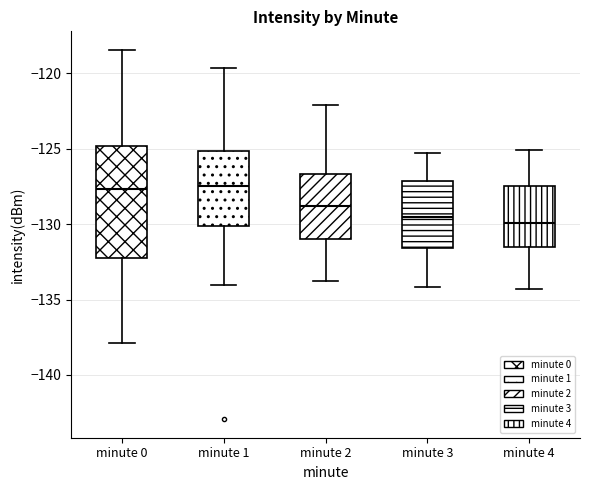

Reading left to right, read every box against the y-axis: the position of its median line, the range the box covers, and the ends of its whiskers. The values are not printed on the chart, so give them approximately, as read against the axis.

minute 0: median -127.5, box -132.0 to -125.0, whiskers -138.0 to -118.5
minute 1: median -127.5, box -130.0 to -125.0, whiskers -134.0 to -119.5
minute 2: median -129.0, box -131.0 to -126.5, whiskers -134.0 to -122.0
minute 3: median -129.5, box -131.5 to -127.0, whiskers -134.0 to -125.5
minute 4: median -130.0, box -131.5 to -127.5, whiskers -134.5 to -125.0